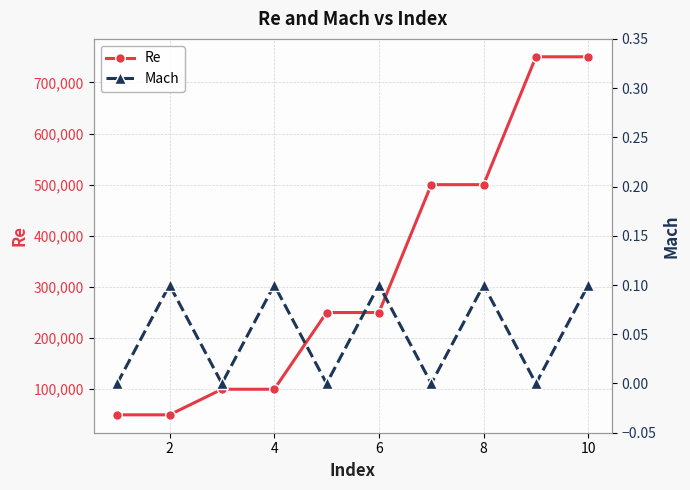

The value of Re at 6 is 166160.0. True or false?

False